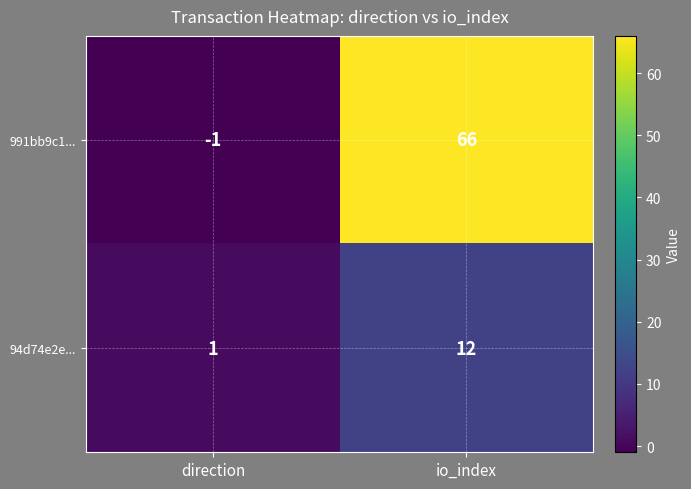

What is the spread (max minus min) of values at io_index?

54